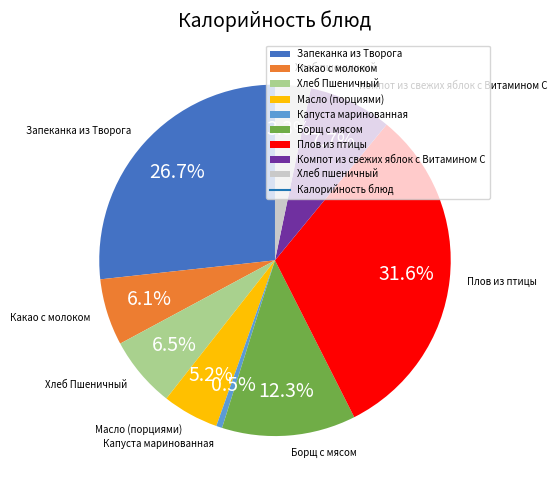

Is it true that Хлеб пшеничный is 3% of the pie?

True